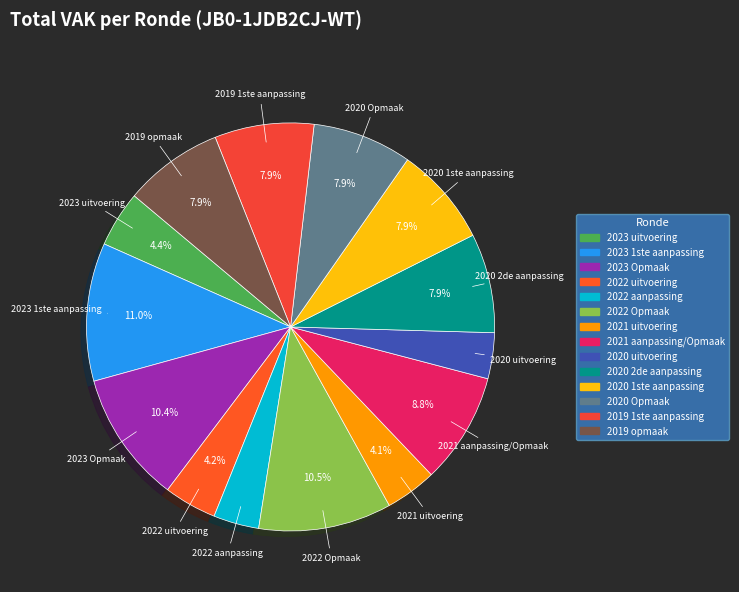

Does 2022 uitvoering represent more than half of the total?

No